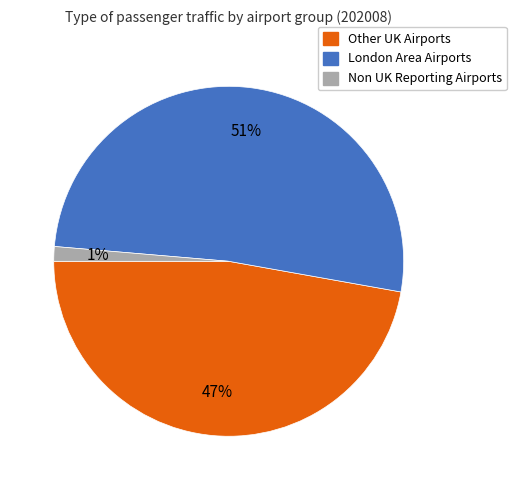

What percentage is the Other UK Airports slice, to the nearest percent?

47%